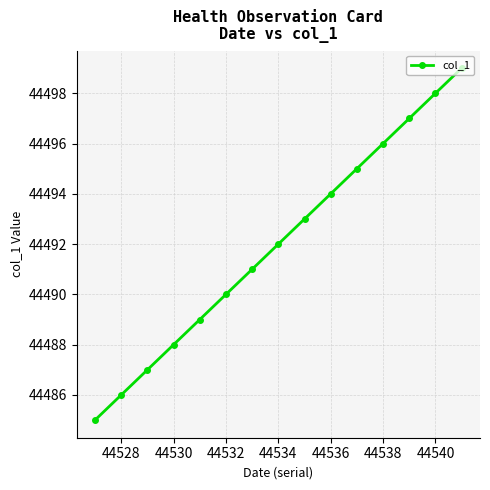

What is the greatest value displayed?

44499